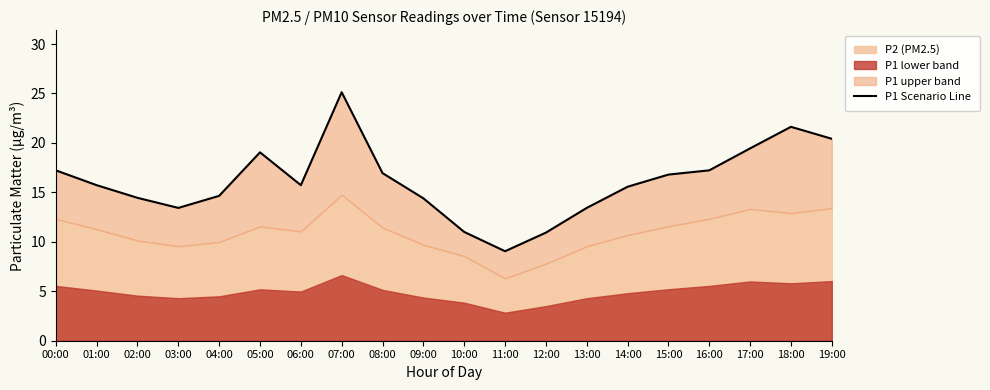

What value does the data have at 00:00?

17.2